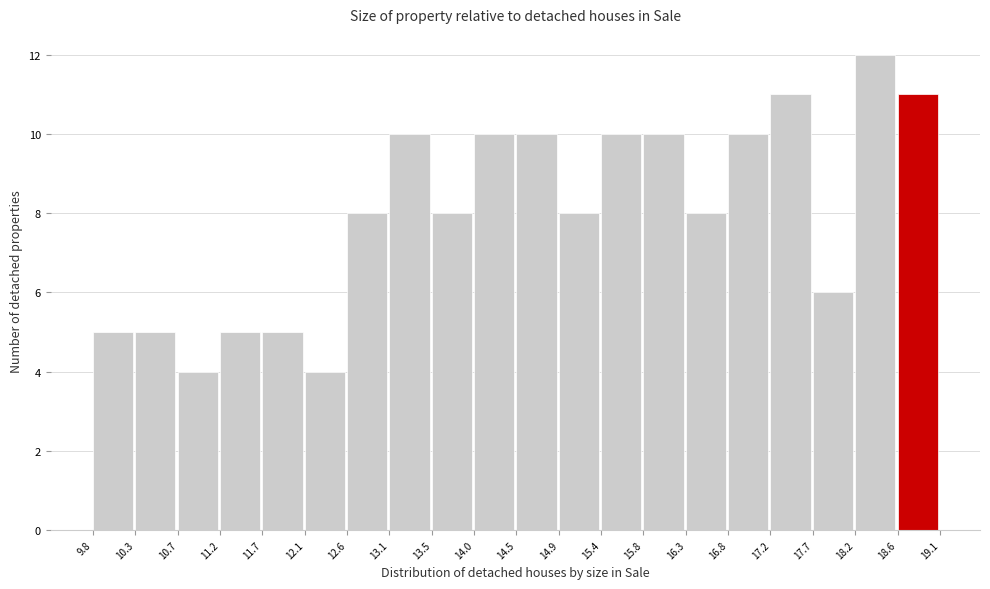

What is the height of the bar covering 12.1 to 12.6 on the x-axis? The values are not printed on the chart, so give them approximately, as read against the axis.

4